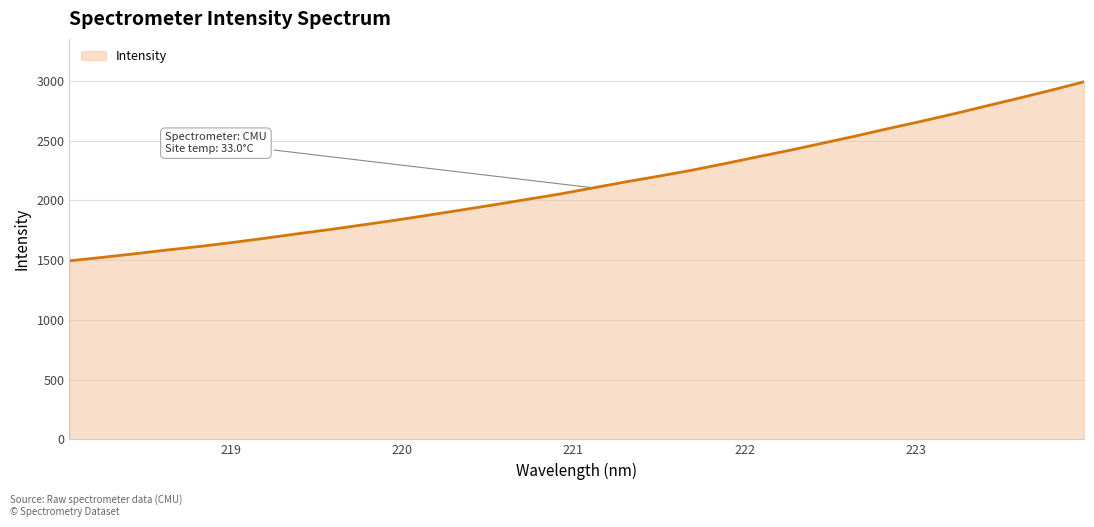

What is the greatest value displayed?

2991.6